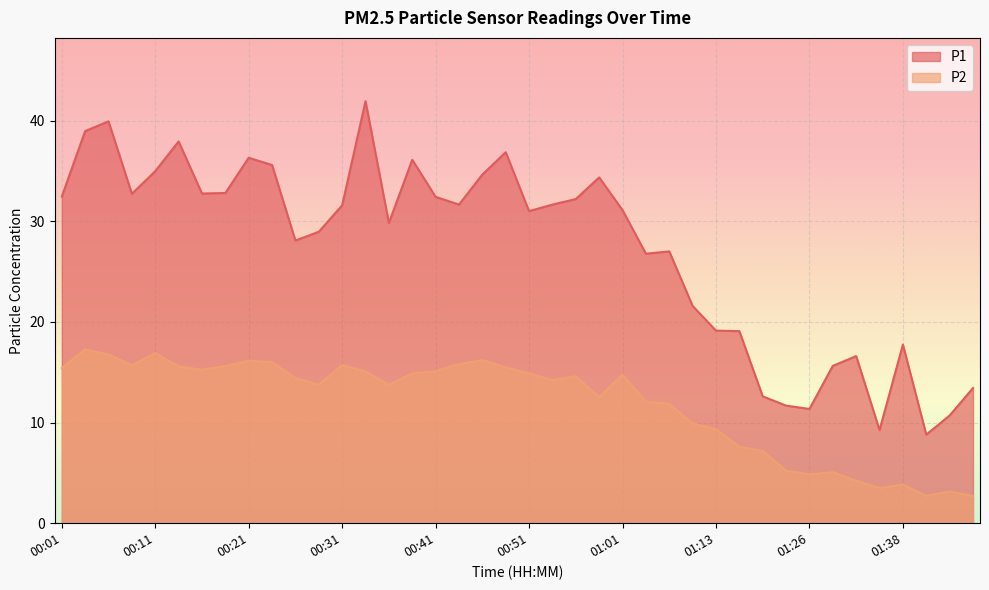

Between 00:11 and 00:28, which is larger?

00:11